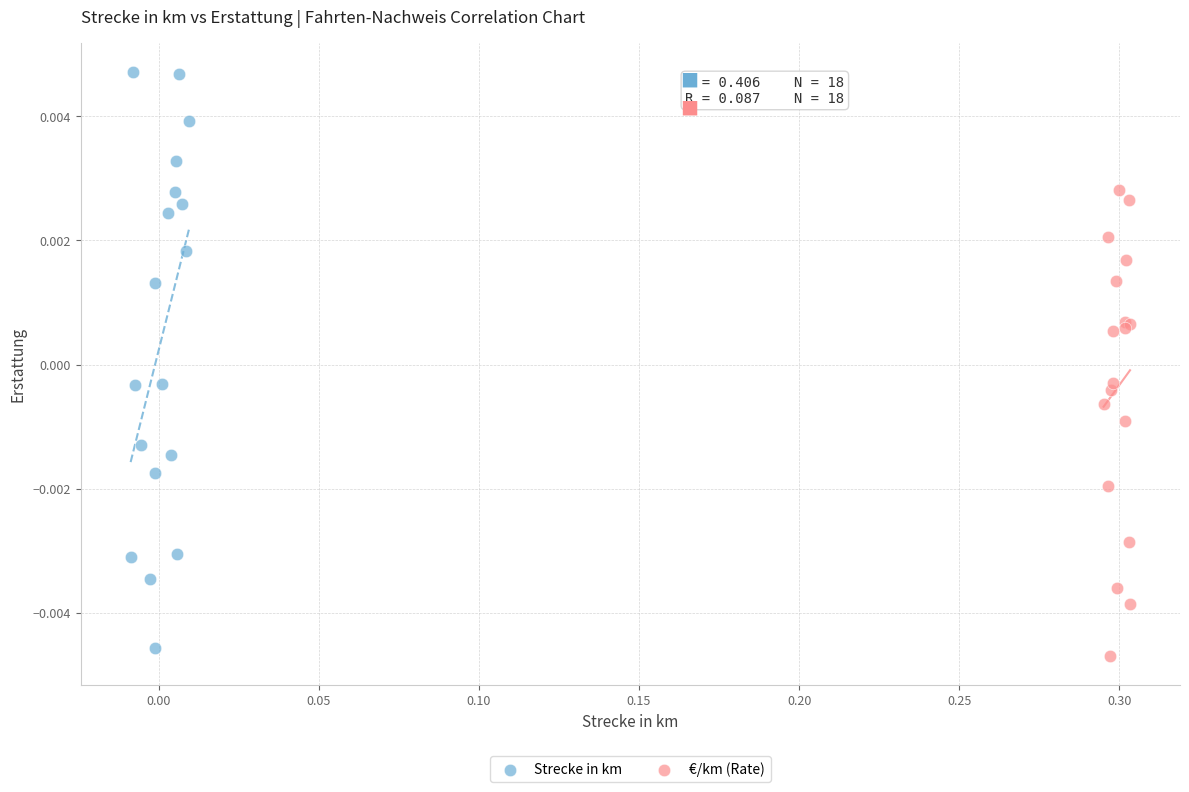

What are all the series names shown in the legend?

Strecke in km, €/km (Rate)